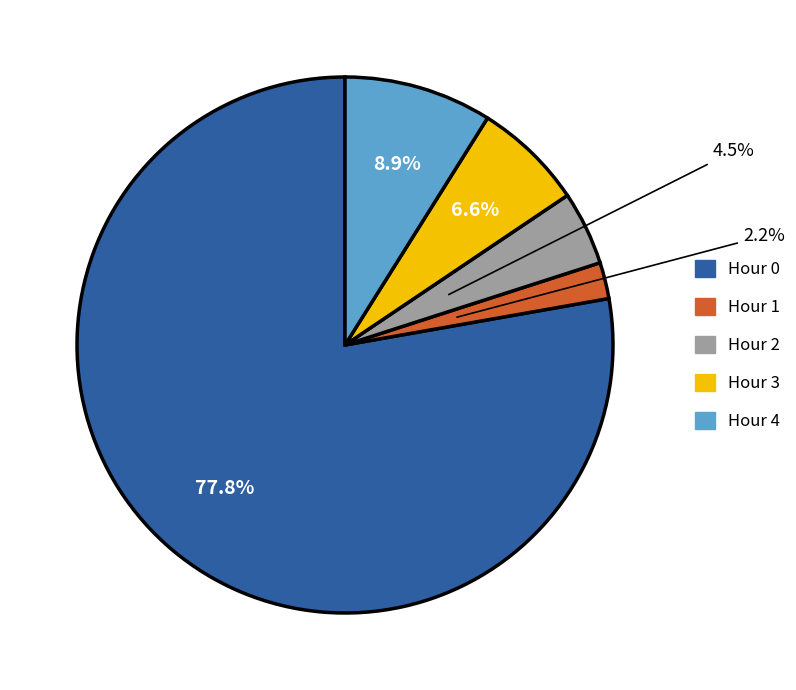

Which has a higher value, Hour 2 or Hour 4?

Hour 4